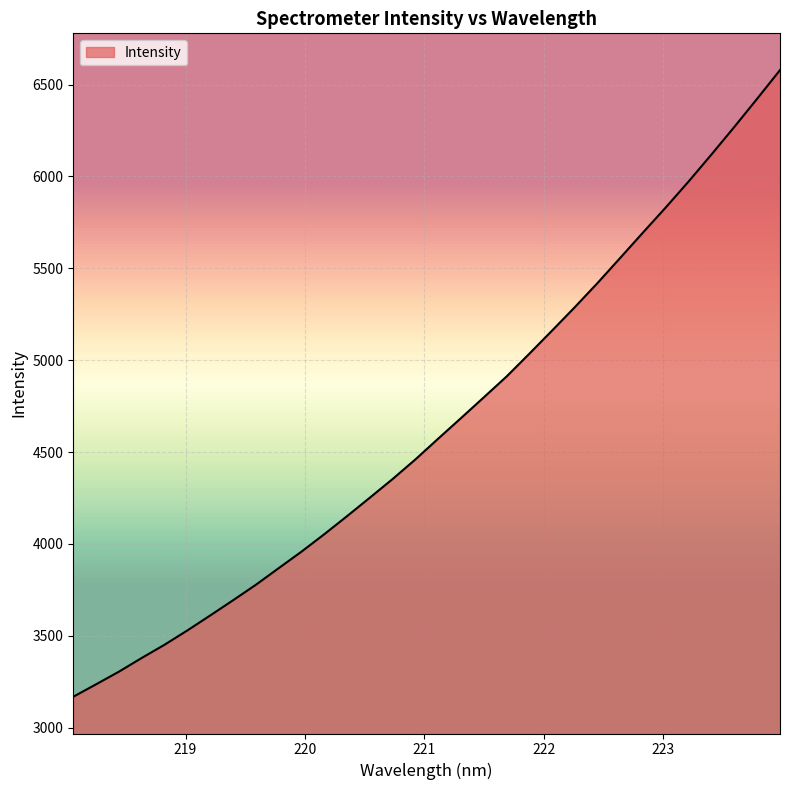

What is the difference between the second highest and minimum values?

3254.7